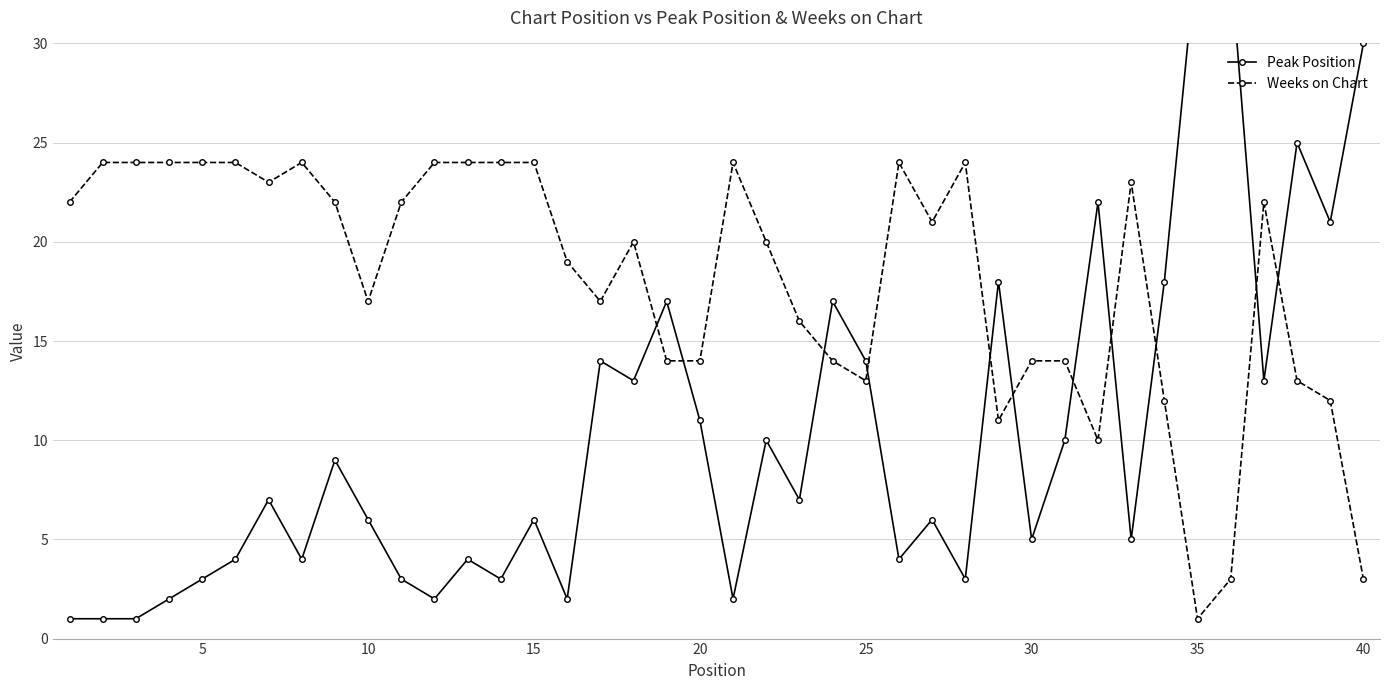

At which label does Weeks on Chart reach its minimum?

35